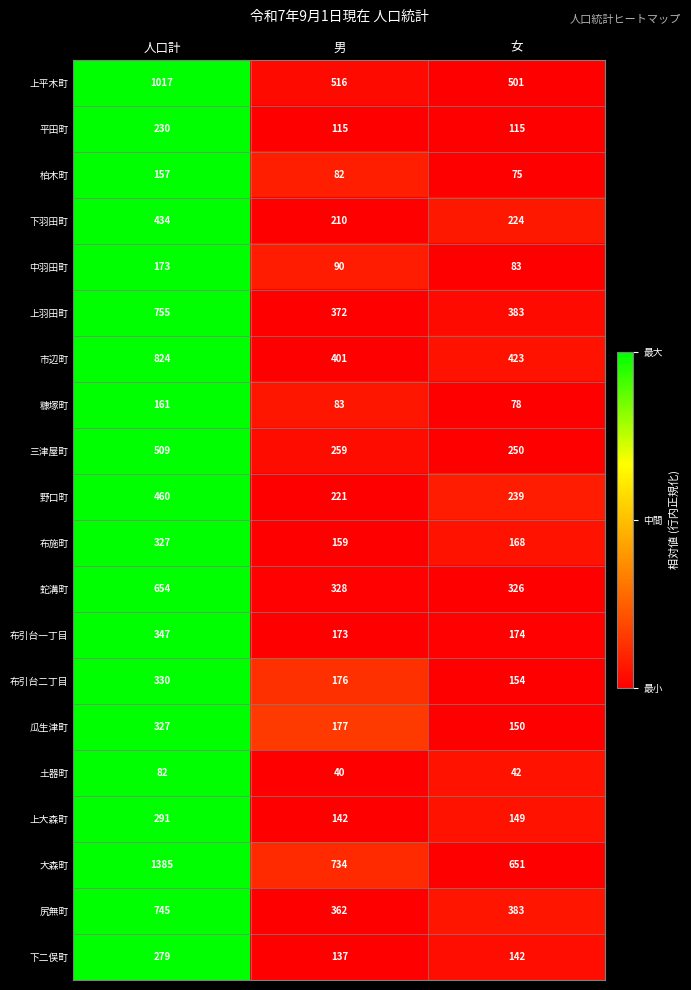

At which label does 土器町 first exceed 42?

人口計